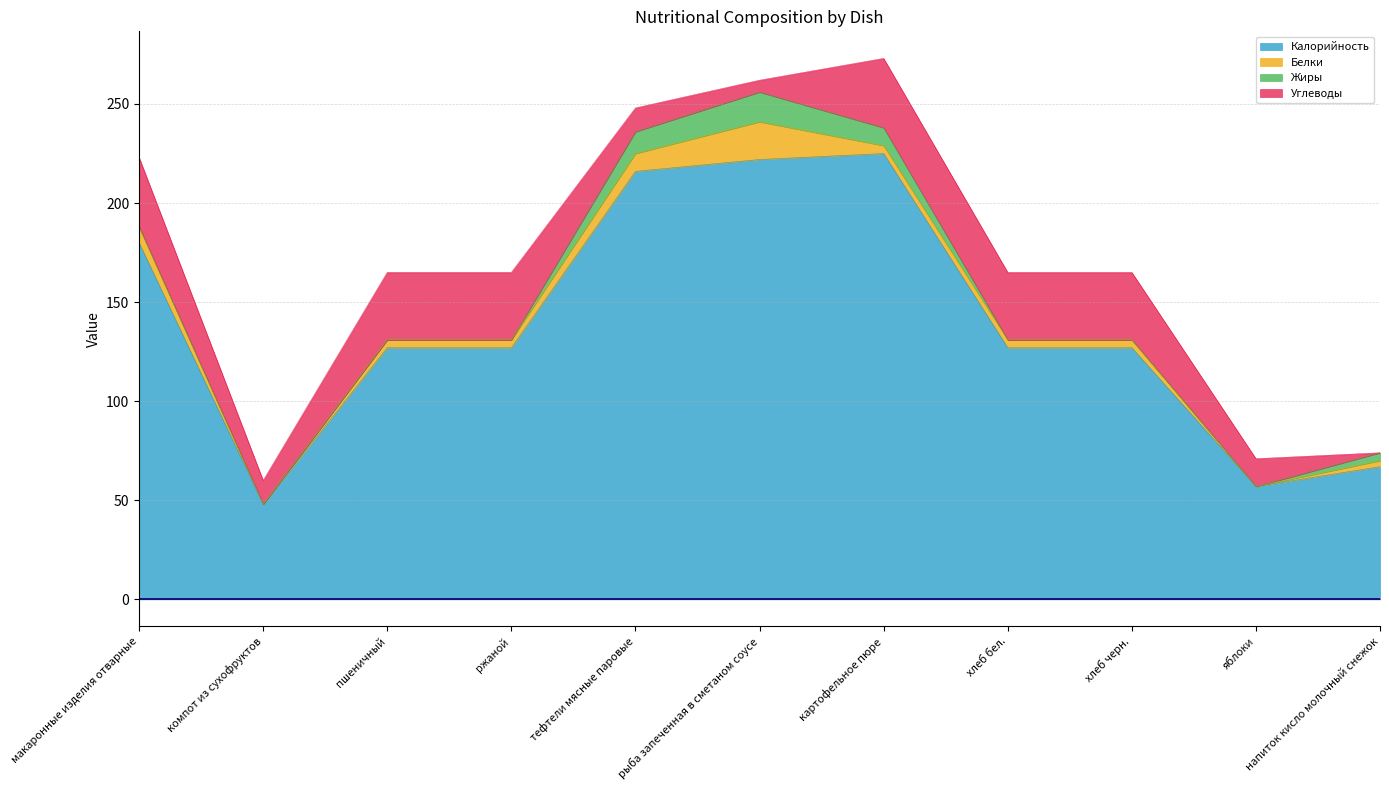

What is the value of the Углеводы point at the 5th from the left?

12